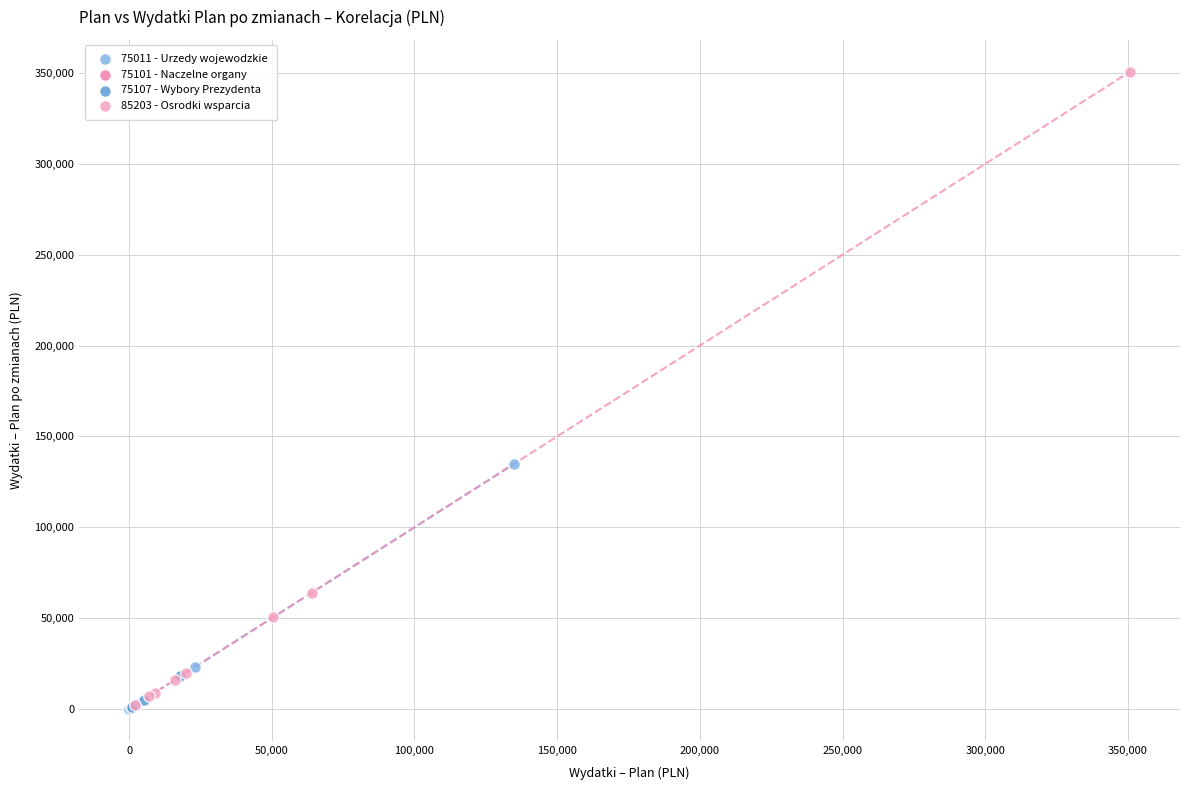

Which series has the widest spread of Y values?

85203 - Osrodki wsparcia